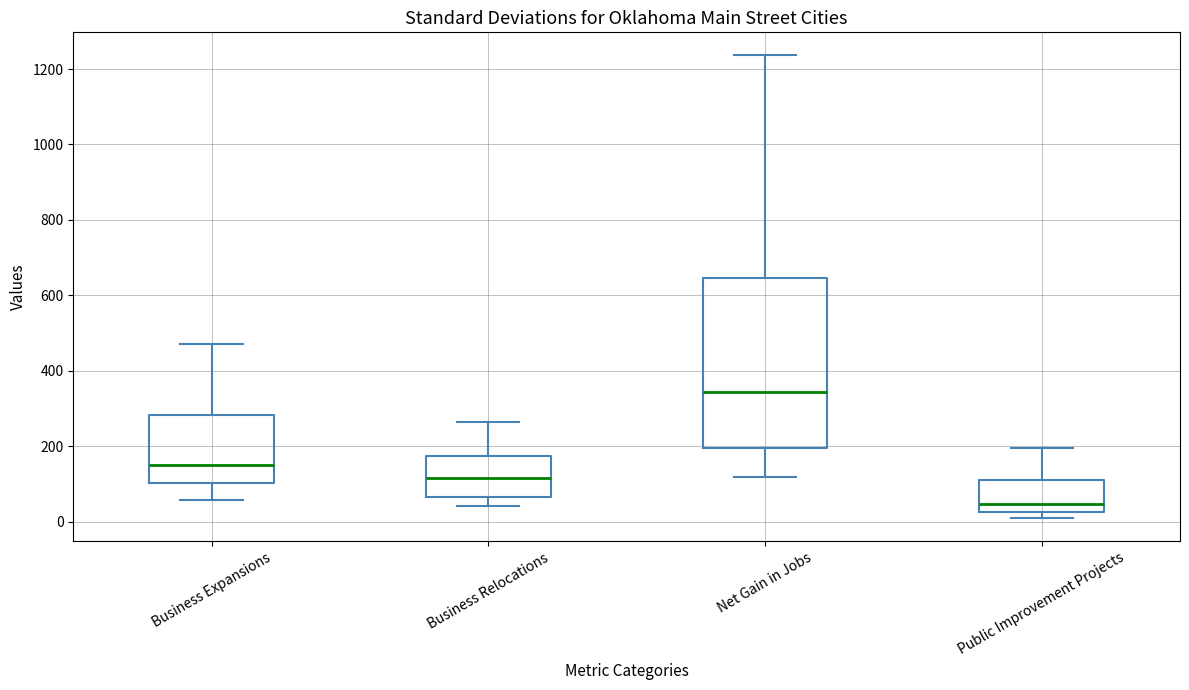

Where does the median line of the box for Net Gain in Jobs sit on the y-axis? The values are not printed on the chart, so give them approximately, as read against the axis.

340